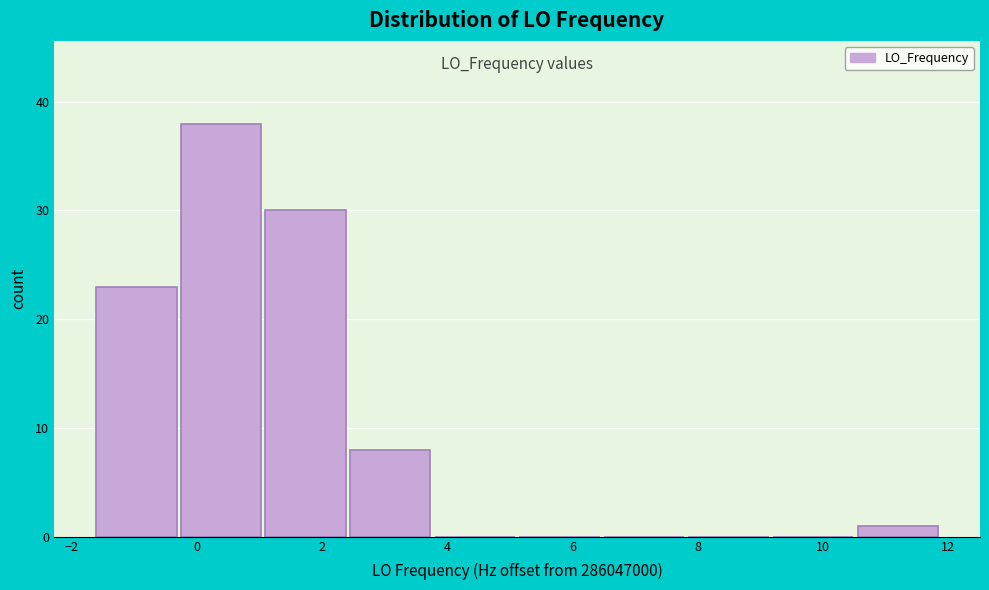

Reading left to right, list every bar in this chart as the range it spans on the x-axis followed by its height. Neither the bar edges nor the heights are printed on the chart, so give them approximately, as read against the axes.

-1.60 to -0.25: 23
-0.25 to 1.10: 38
1.10 to 2.45: 30
2.45 to 3.80: 8
3.80 to 5.15: 0
5.15 to 6.50: 0
6.50 to 7.85: 0
7.85 to 9.20: 0
9.20 to 10.55: 0
10.55 to 11.90: 1